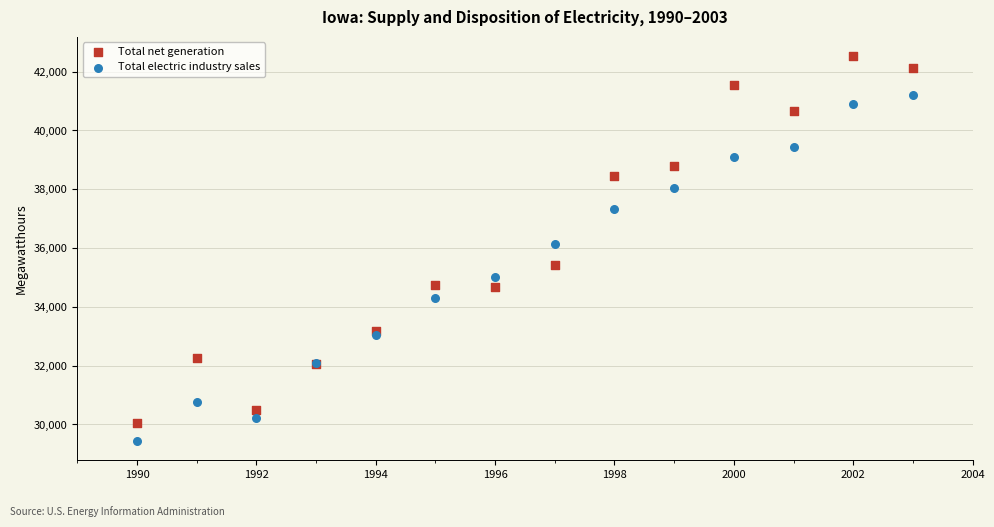

What are all the series names shown in the legend?

Total net generation, Total electric industry sales